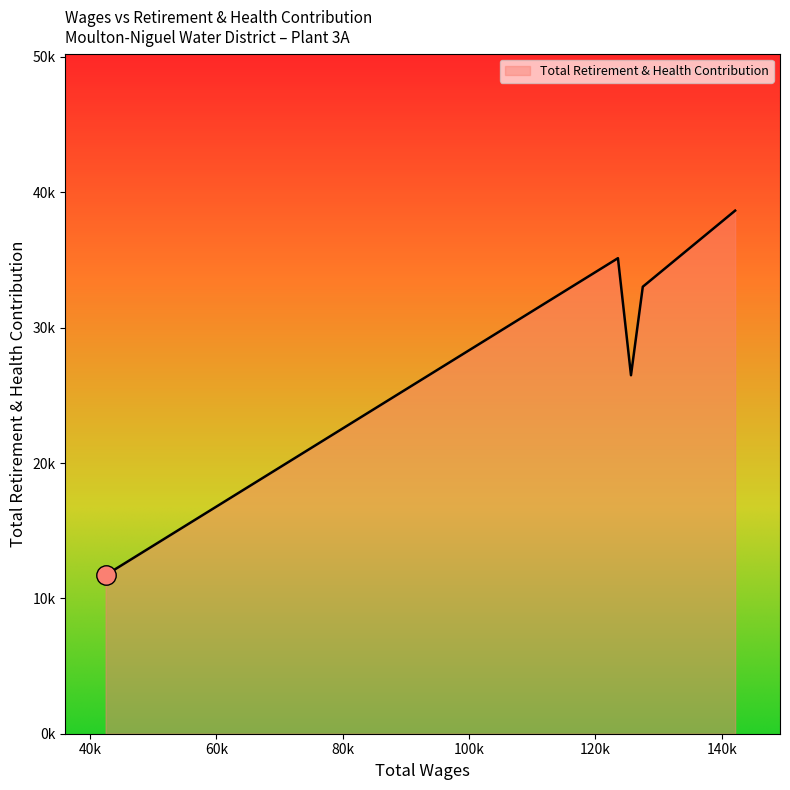

How many interior local valleys (lower than both neighbors) does the data have?

1